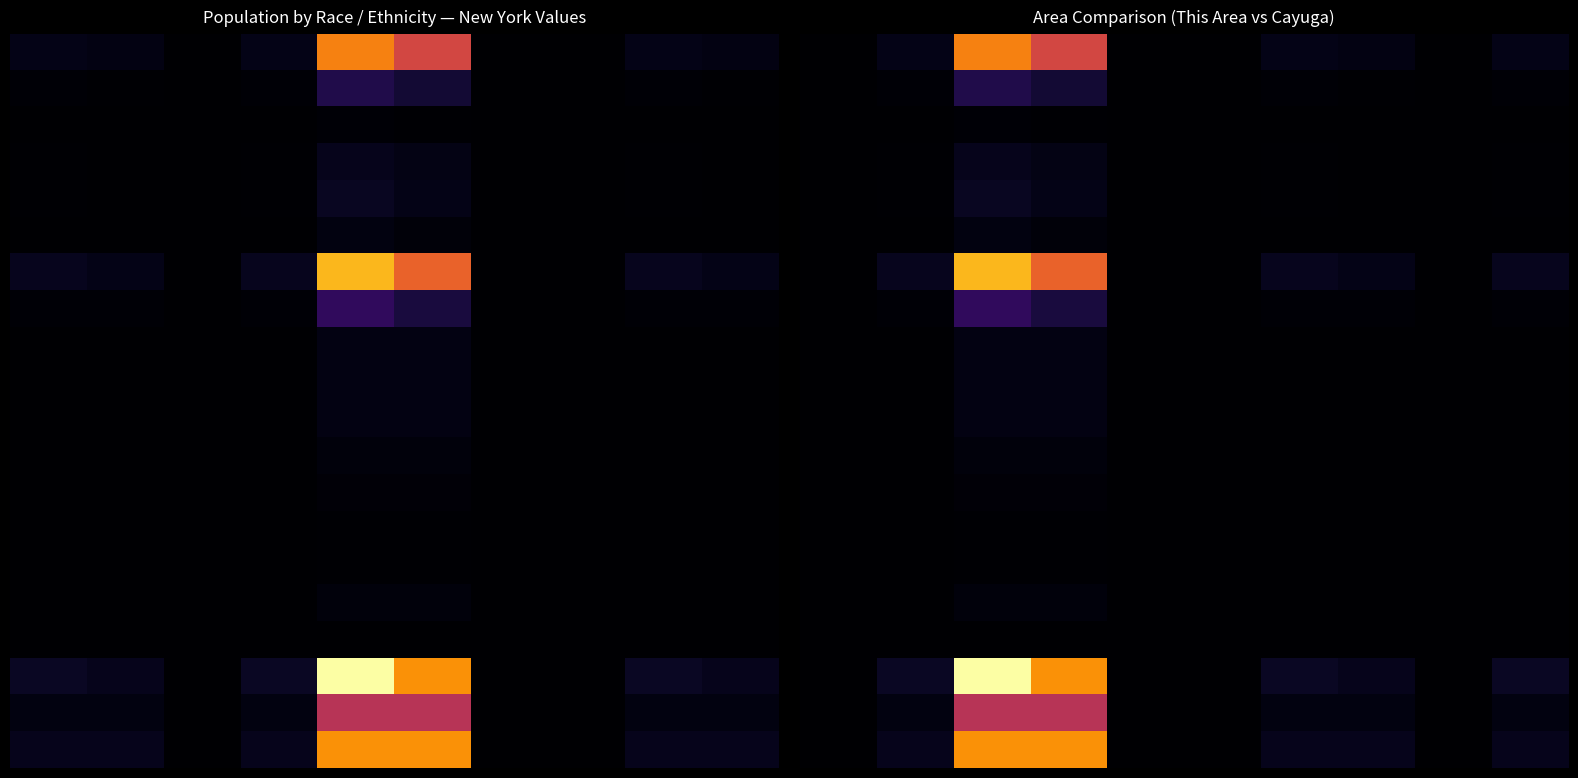

What is the difference between the highest and lowest values at 5?

62704